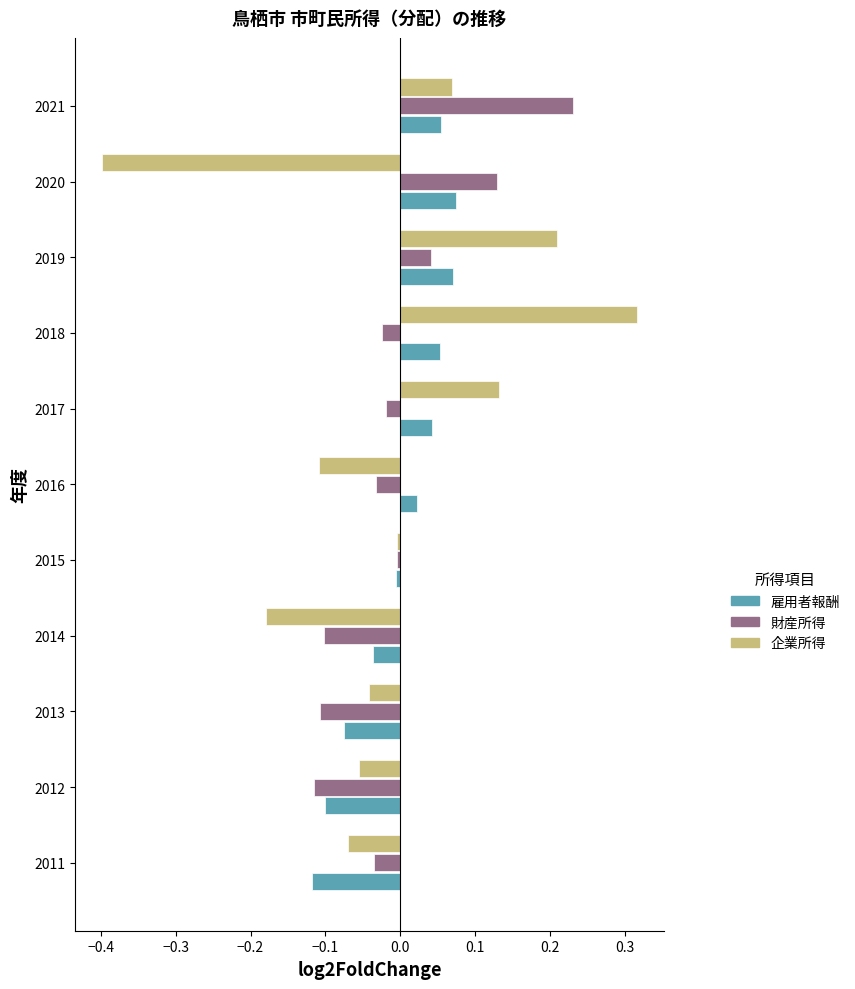

Which series has the widest spread of values?

企業所得